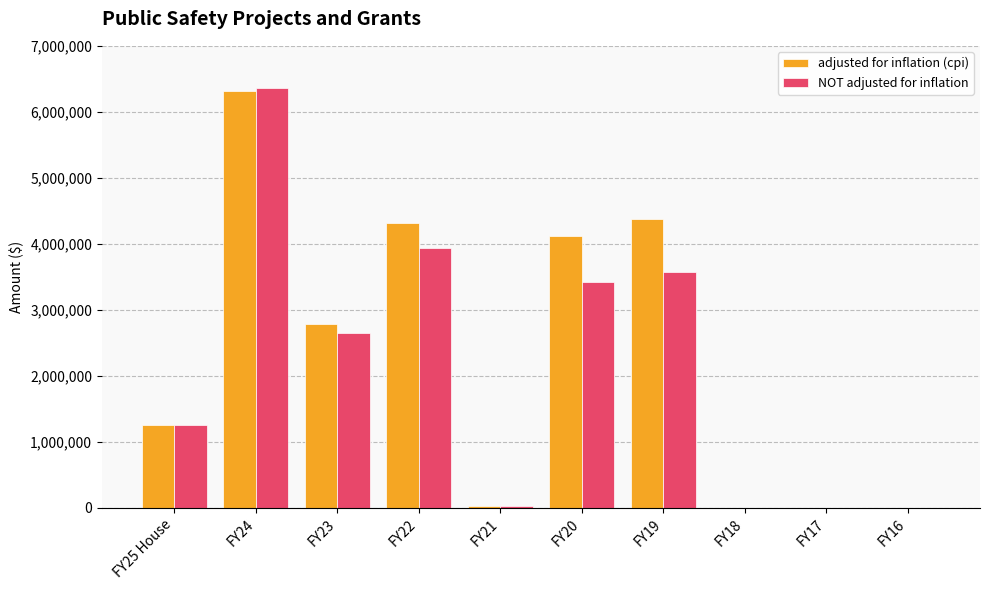

The value of NOT adjusted for inflation at FY16 is -3312123. True or false?

False